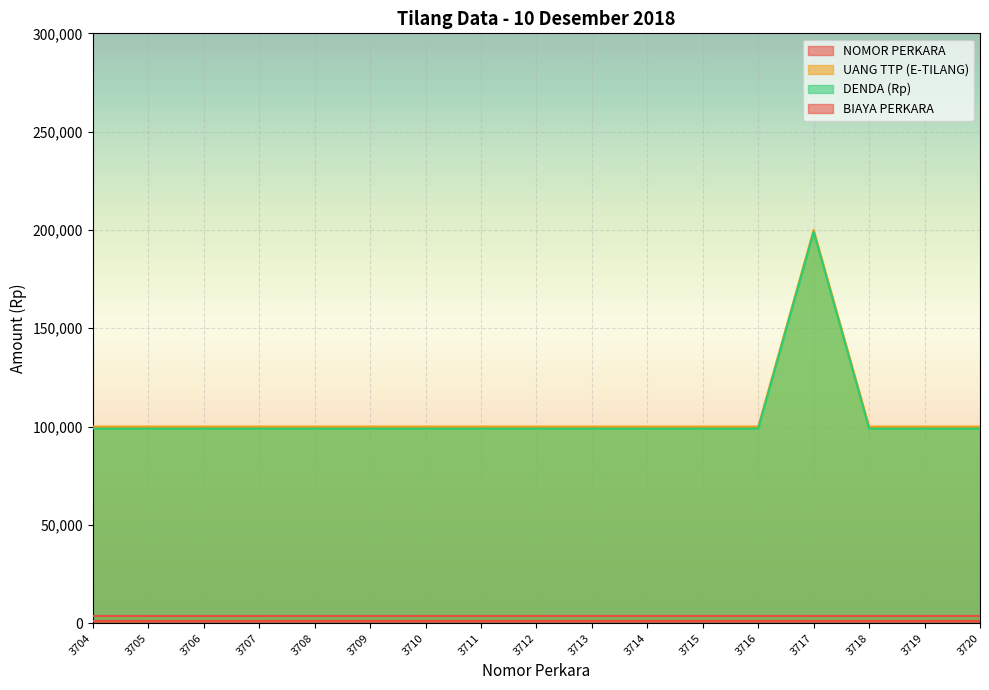

At which label does NOMOR PERKARA first exceed 3712?

3713